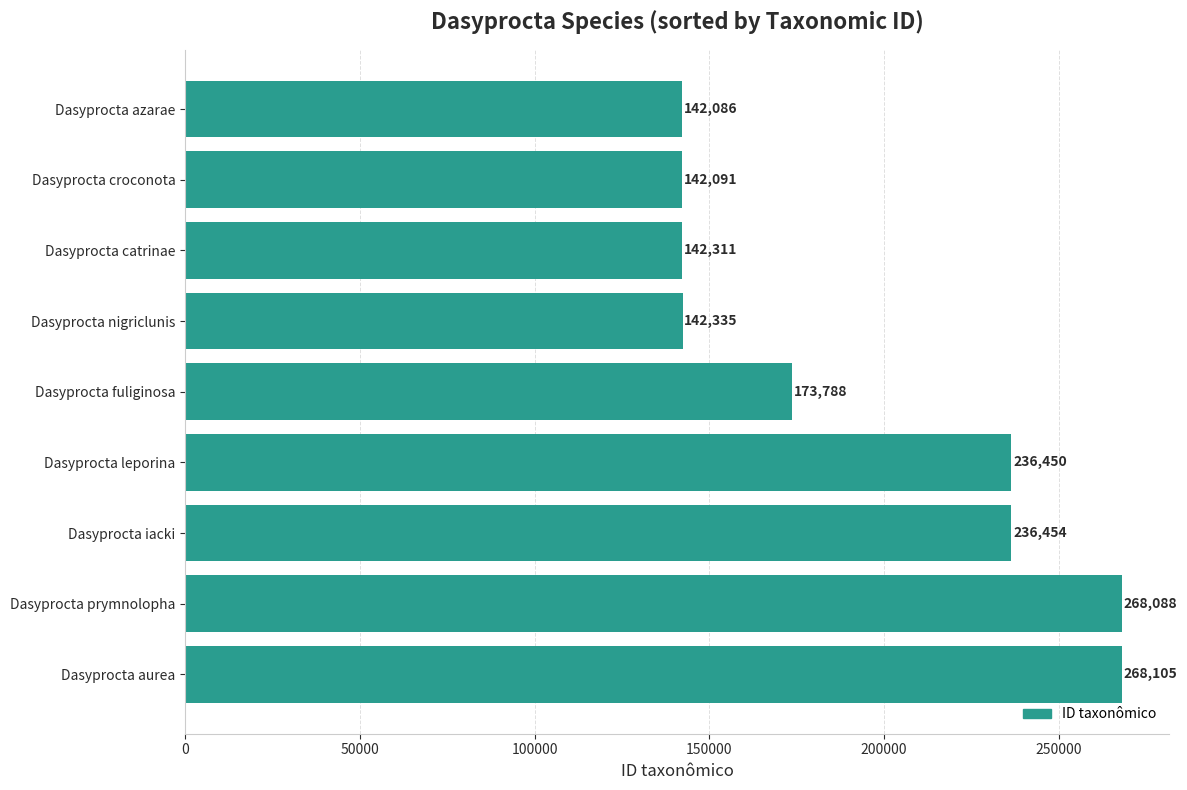

Which has a higher value, Dasyprocta fuliginosa or Dasyprocta iacki?

Dasyprocta iacki